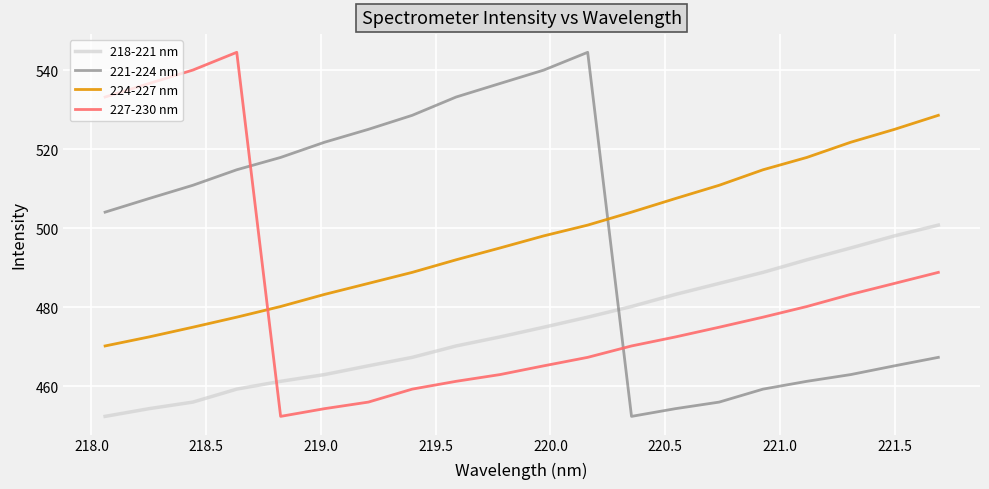

What is the difference between the maximum and minimum values in the 221-224 nm series?

92.1